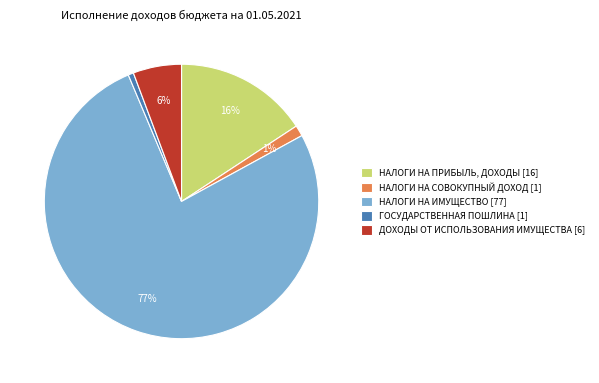

Which category has the biggest portion of the pie?

НАЛОГИ НА ИМУЩЕСТВО